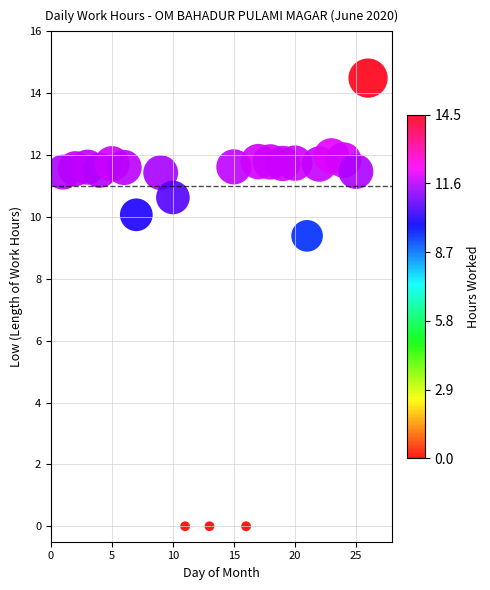

What Y value in the scatter plot is closest to 7?

9.4